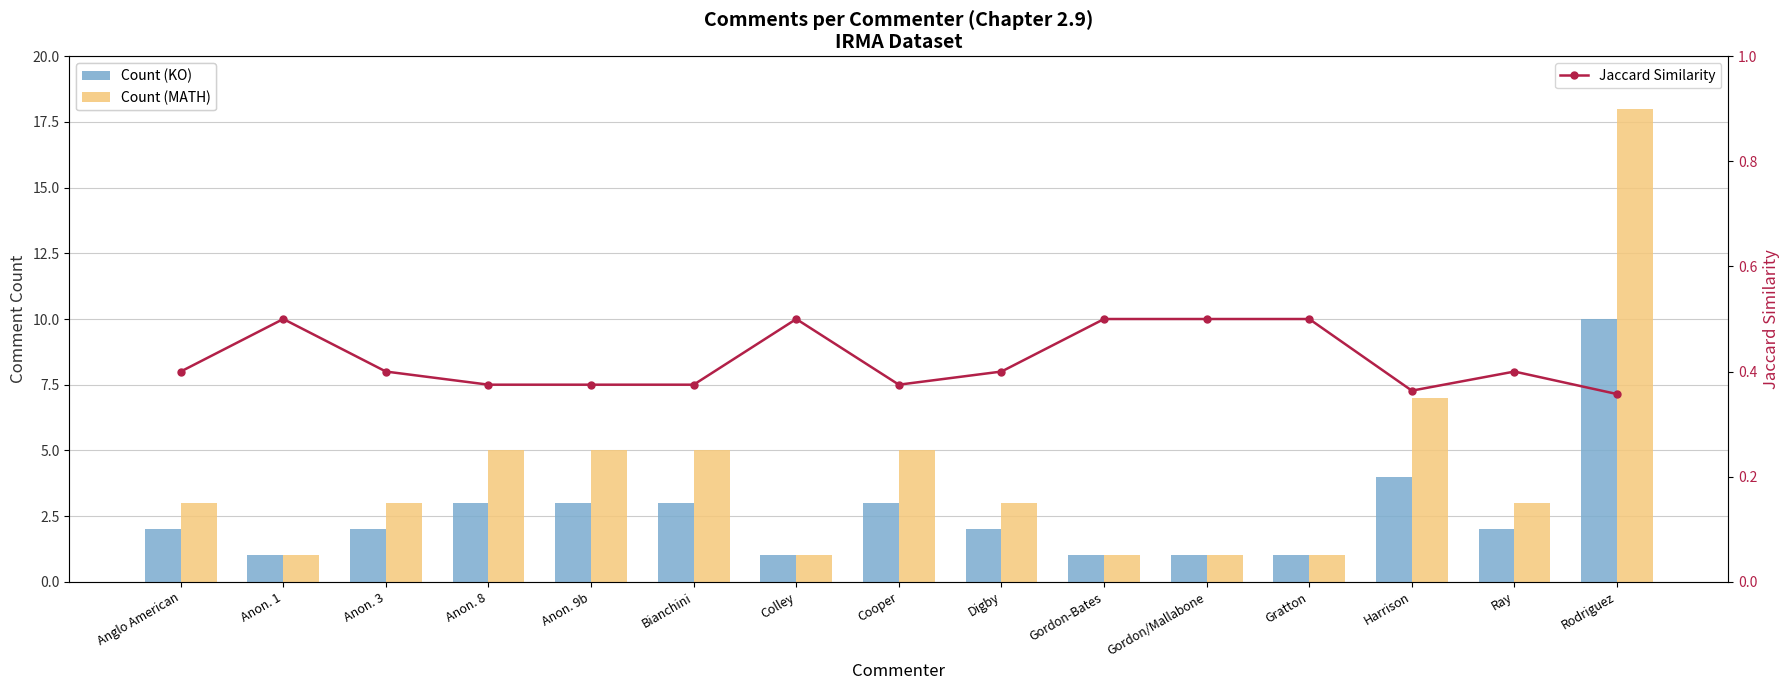

Which series has the largest total across all categories?

Count (MATH)